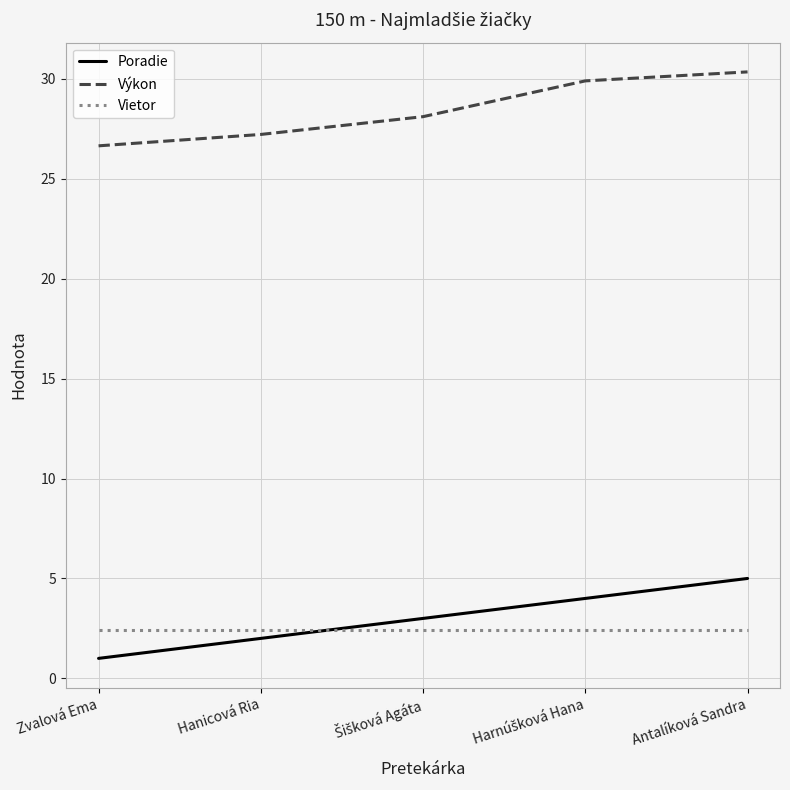

How many lines are shown in the chart?

3